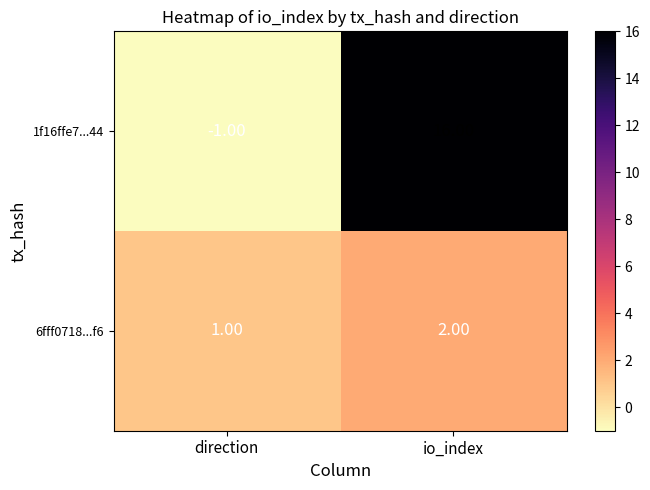

What is the greatest value displayed?

16